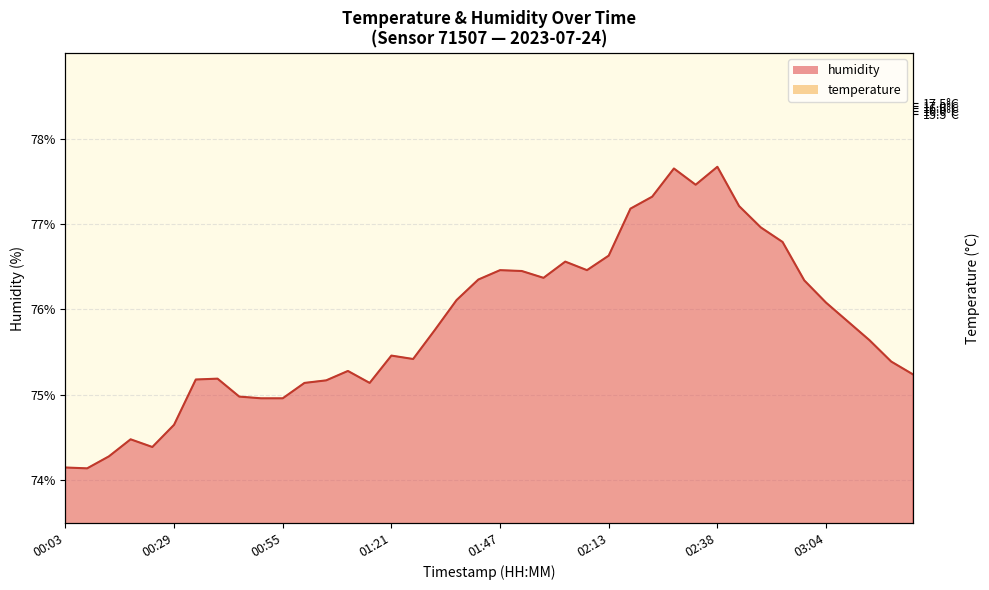

What is the minimum value for humidity?

74.1